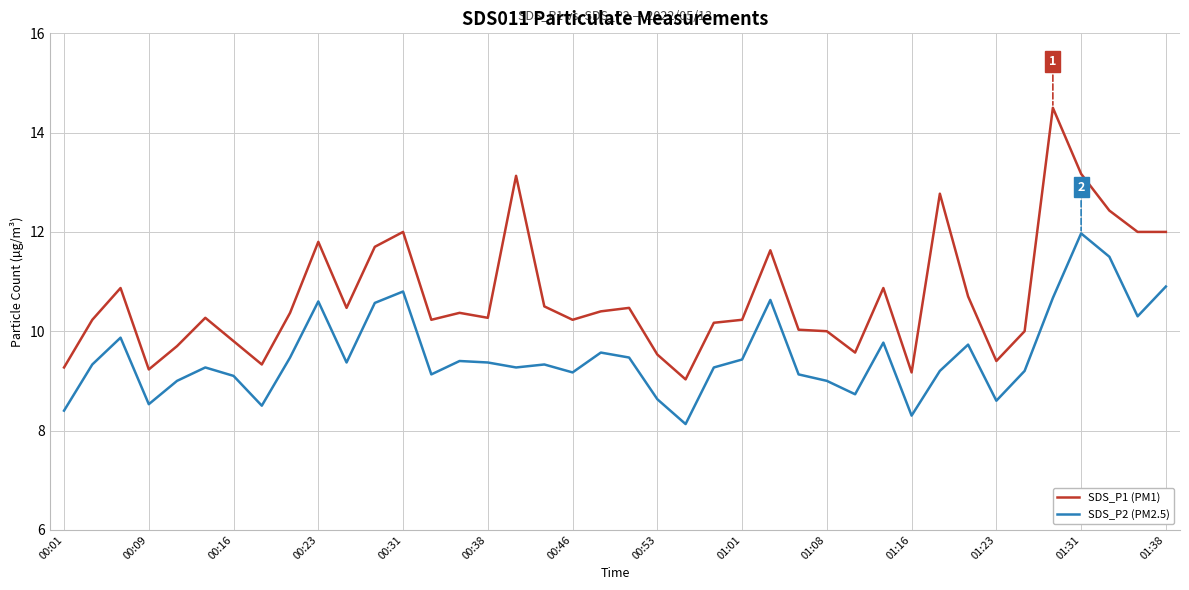

What is the lowest value of the SDS_P2 (PM2.5) series?

8.1